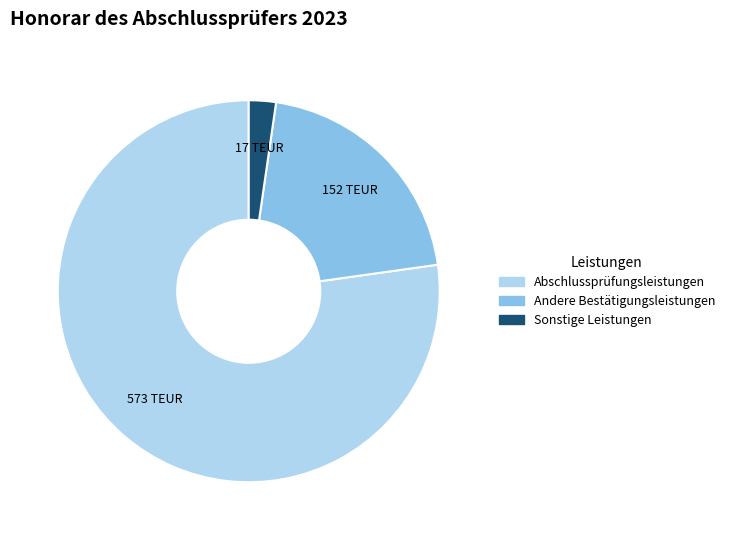

Rank the categories by value from lowest to highest.

Sonstige Leistungen, Andere Bestätigungsleistungen, Abschlussprüfungsleistungen